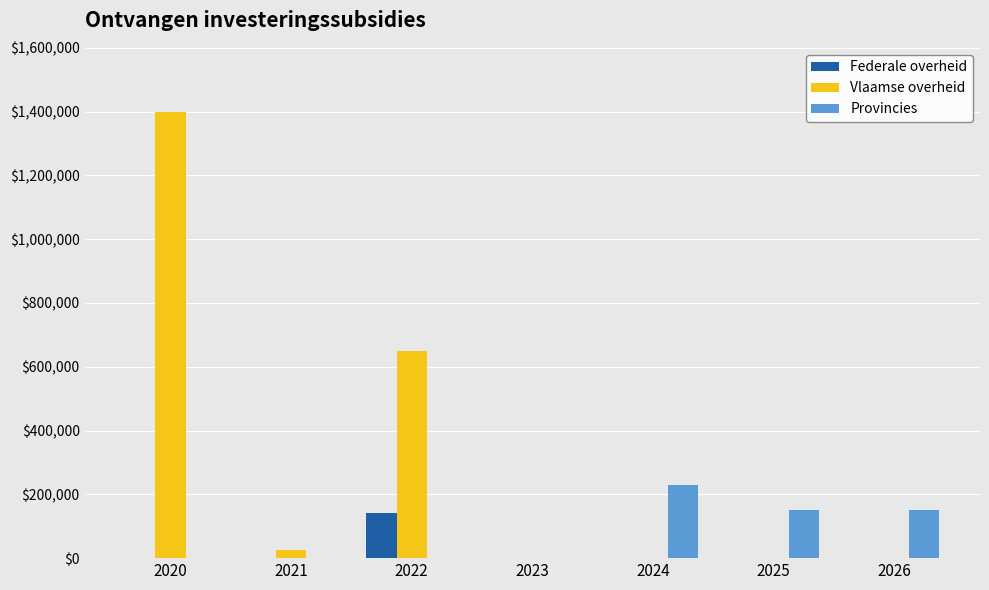

Reading left to right, list all the values displayed in this chart.

Federale overheid: 0.0	0.0	141403.6	0.0	0.0	0.0	0.0
Vlaamse overheid: 1400000.0	24533.0	650000.0	0.0	0.0	0.0	0.0
Provincies: 0.0	0.0	0.0	0.0	230000.0	150000.0	150000.0